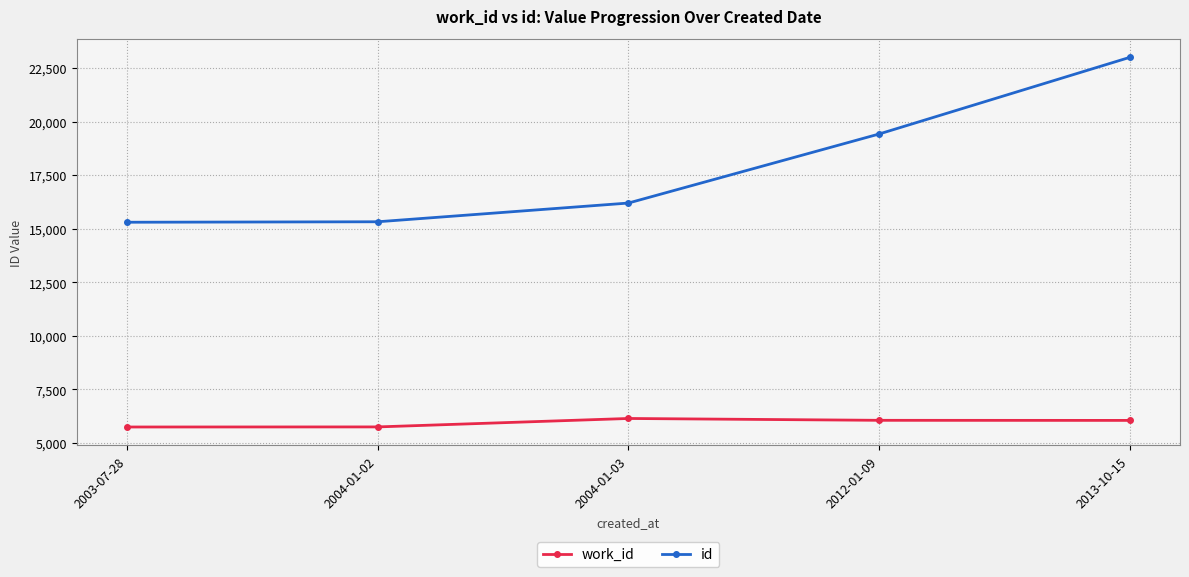

What are all the series names shown in the legend?

work_id, id